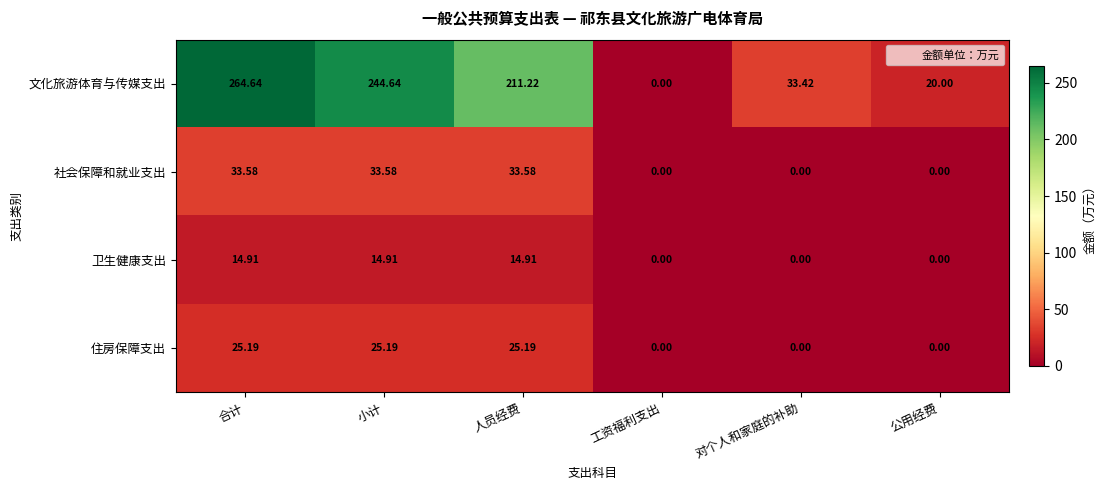

Where does the 卫生健康支出 series first go above 14?

合计